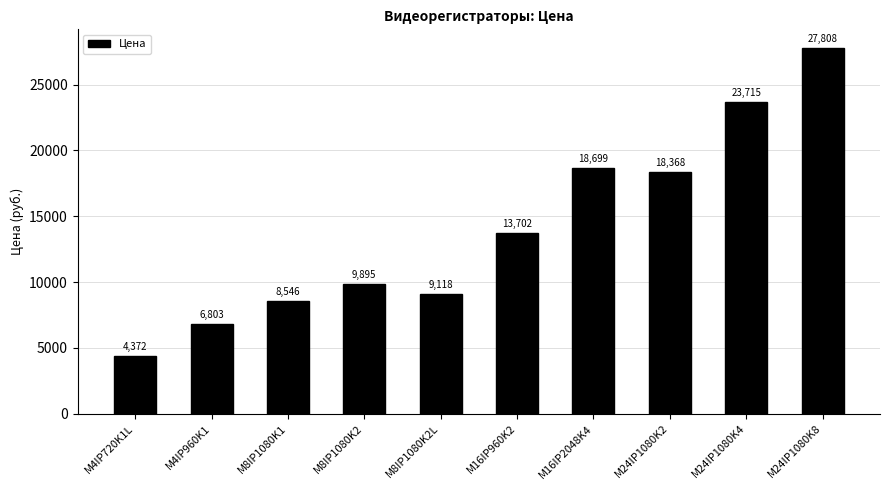

Reading left to right, extract all data points from this chart.

4372	6803	8546	9895	9118	13702	18699	18368	23715	27808